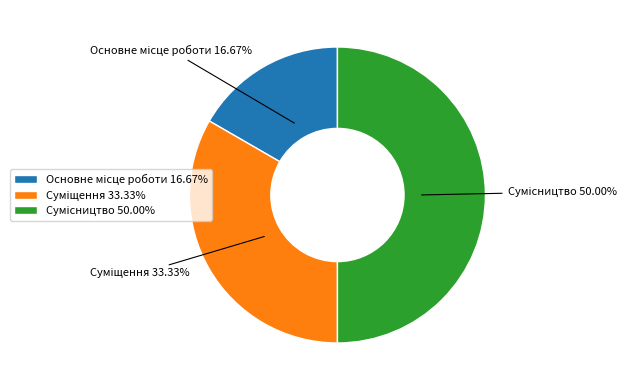

To the nearest percent, what percentage of the pie is Суміщення?

33%